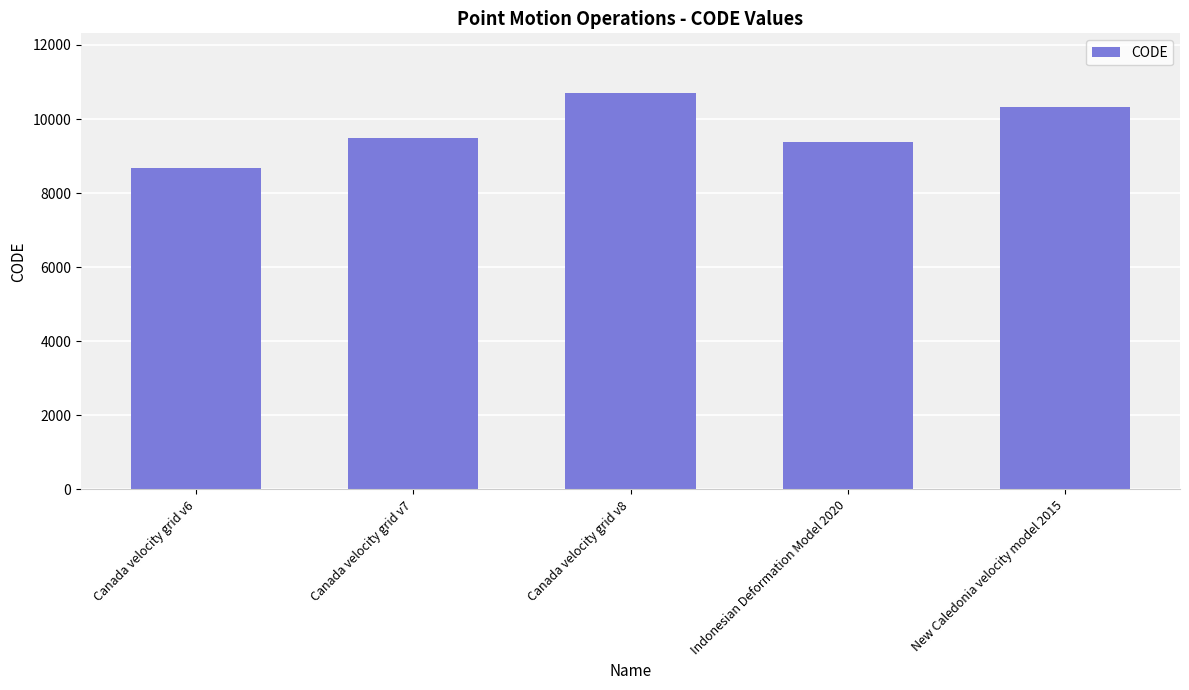

What is the label of the 5th bar from the left?

New Caledonia velocity model 2015